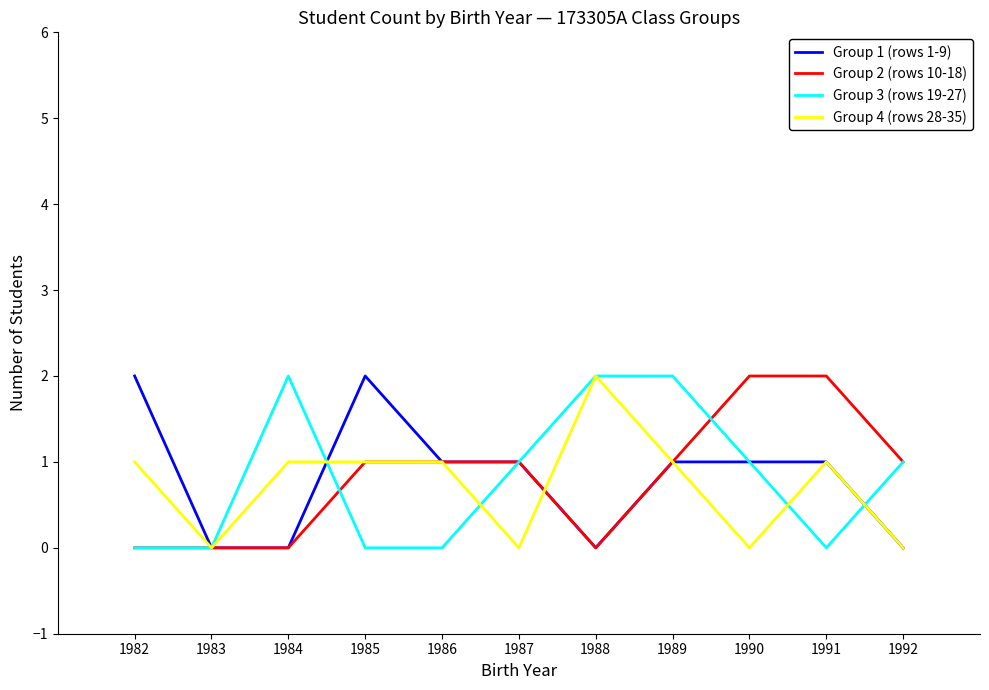

The Group 2 (rows 10-18) series shows 3 at 1990. True or false?

False